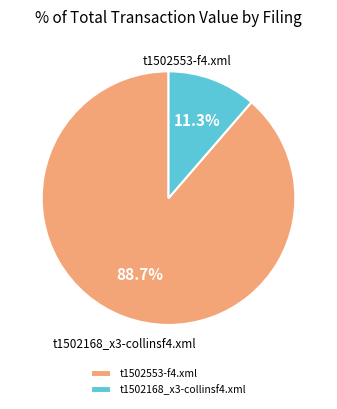

To the nearest percent, what percentage of the pie is t1502168_x3-collinsf4.xml?

11%